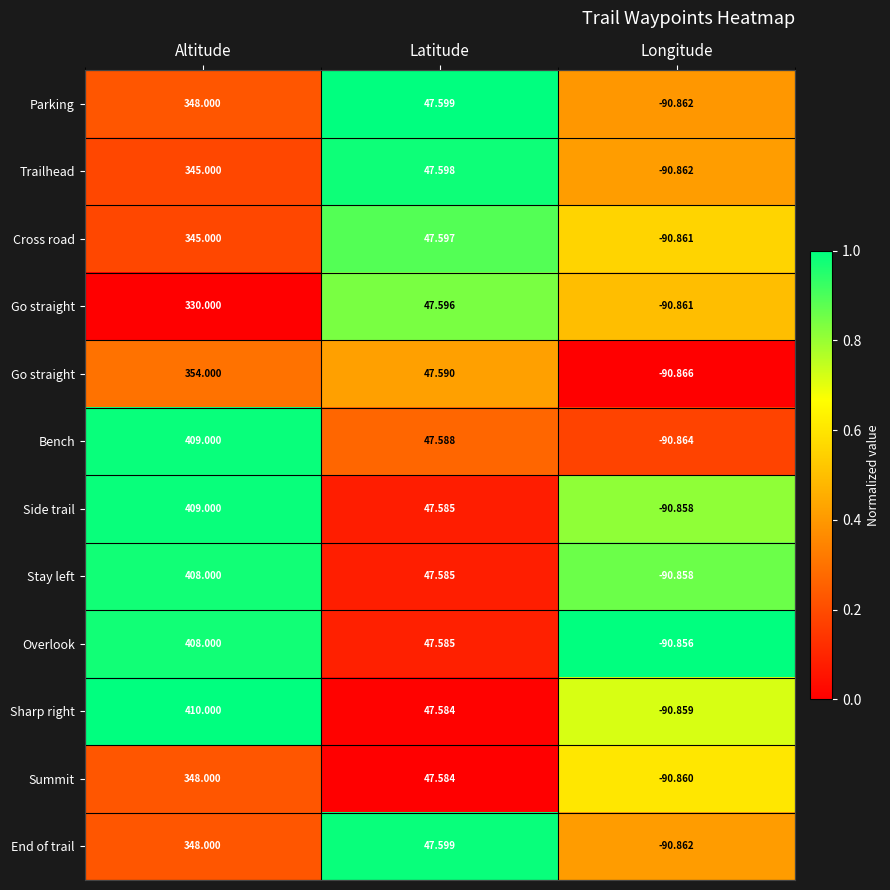

What is the difference between the highest and lowest values at Altitude?

1.0